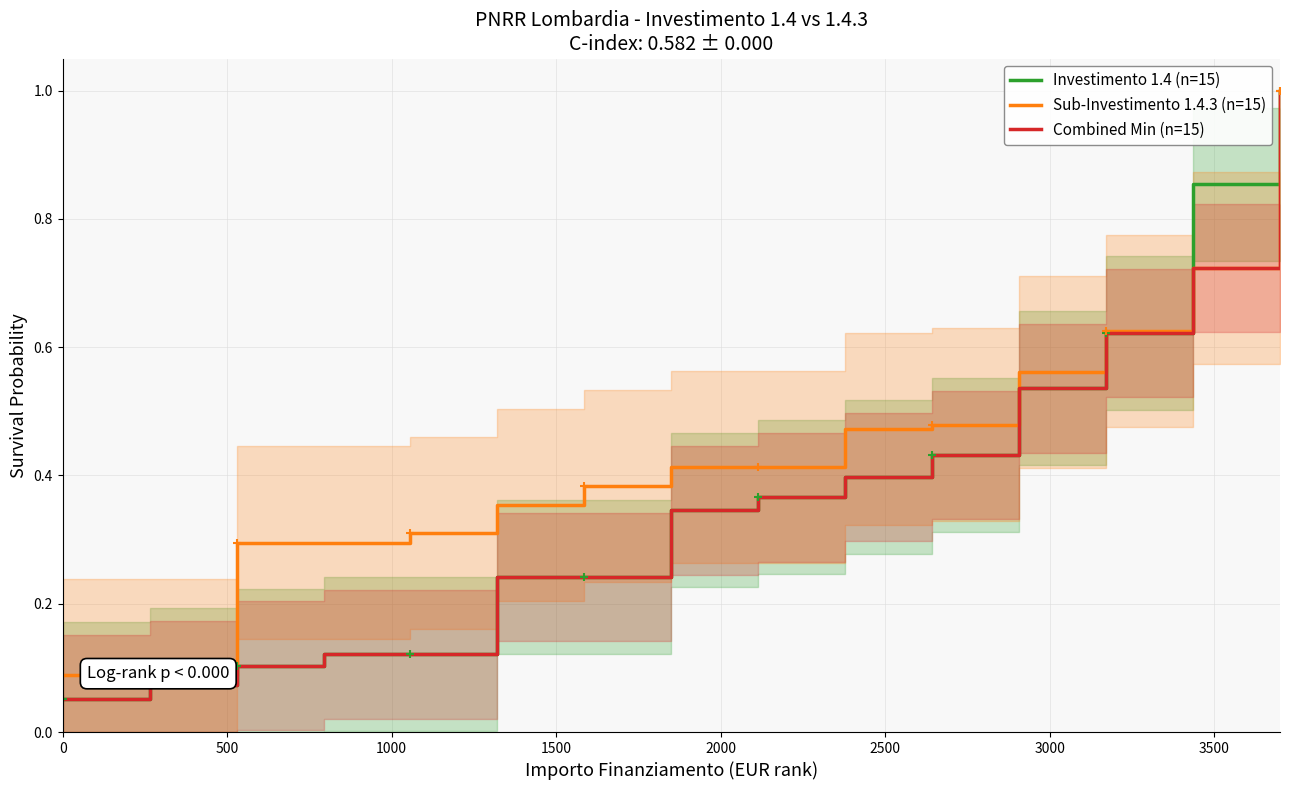

What is the smallest value displayed?

0.1